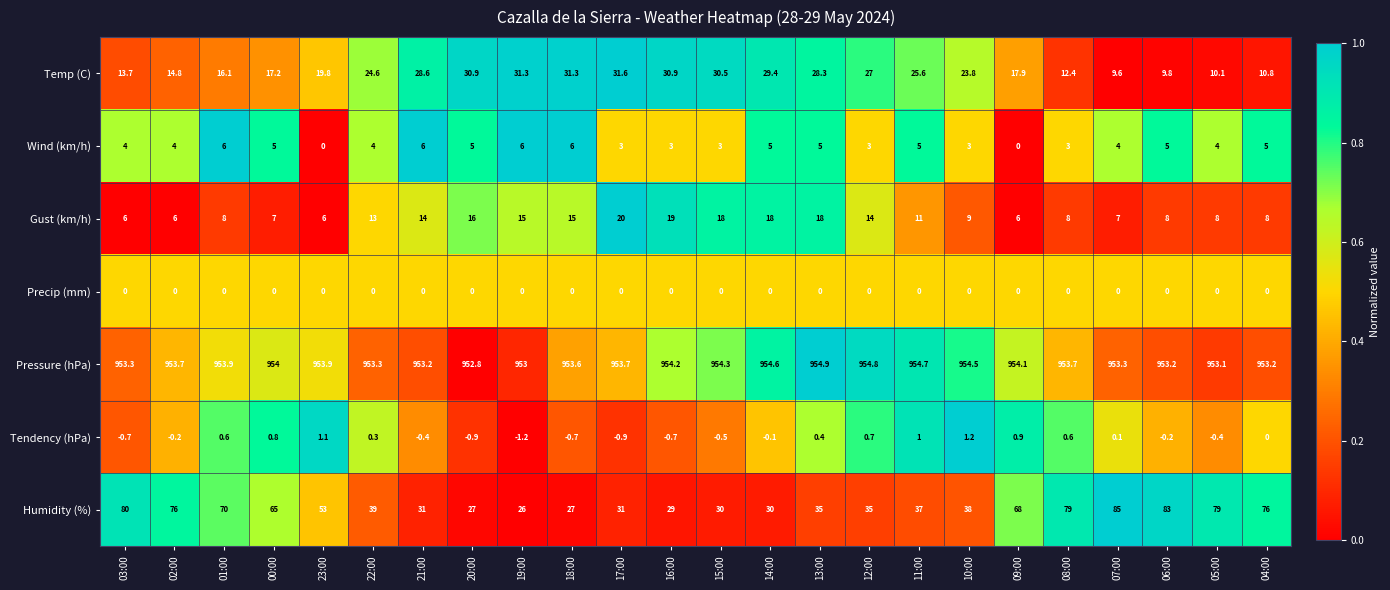

Which series has the largest total across all categories?

Pressure (hPa)